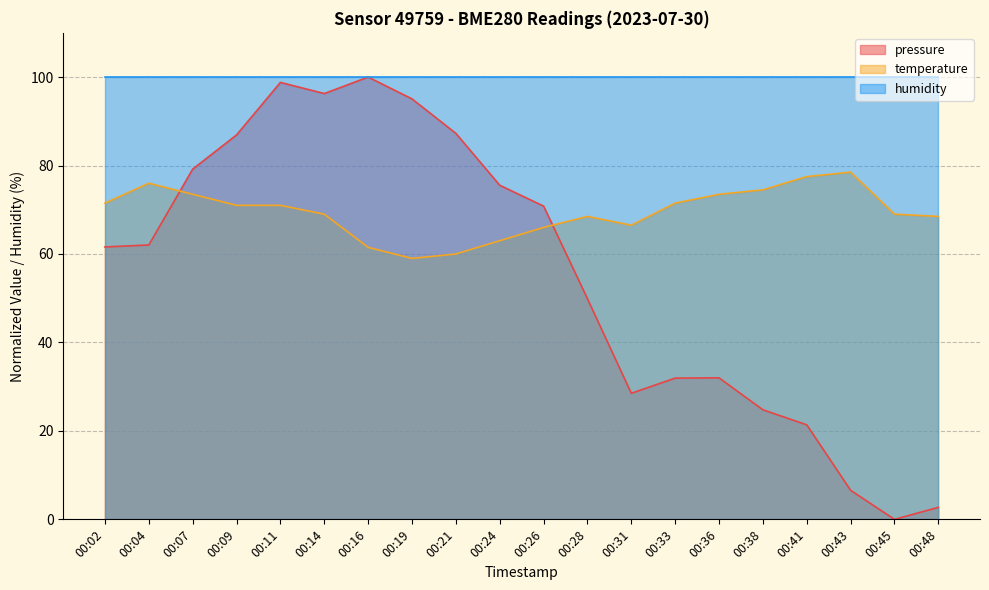

After their last crossing, which series has the higher values: pressure or temperature?

temperature